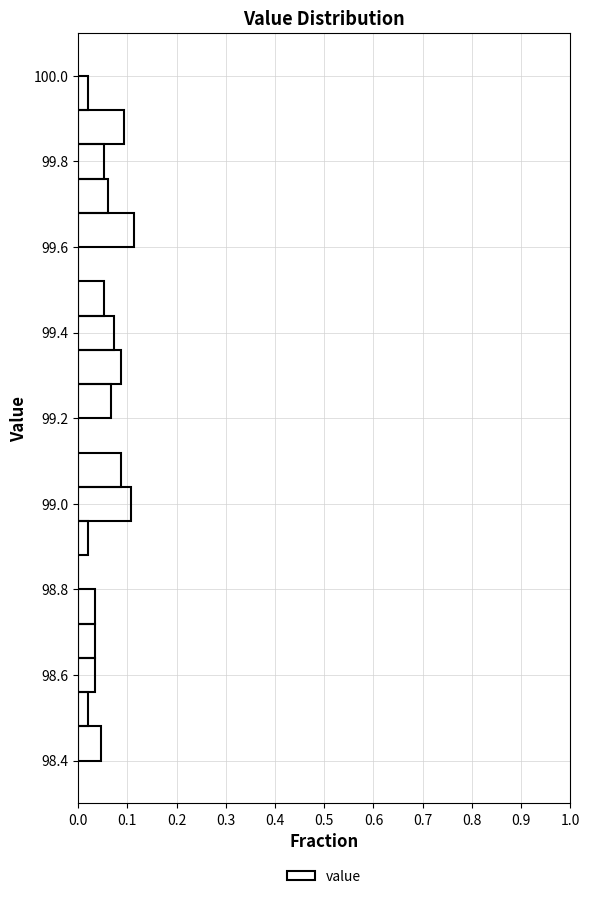

What is the length of the bar covering 99.76 to 99.84 on the y-axis? The values are not printed on the chart, so give them approximately, as read against the axis.

0.05